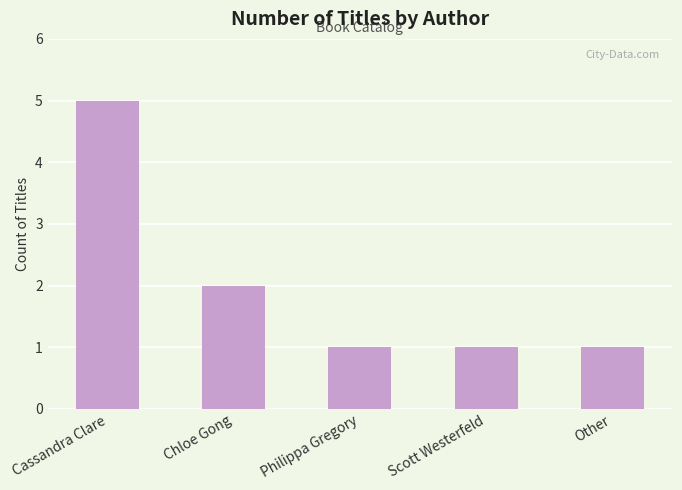

Which has a higher value, Scott Westerfeld or Cassandra Clare?

Cassandra Clare